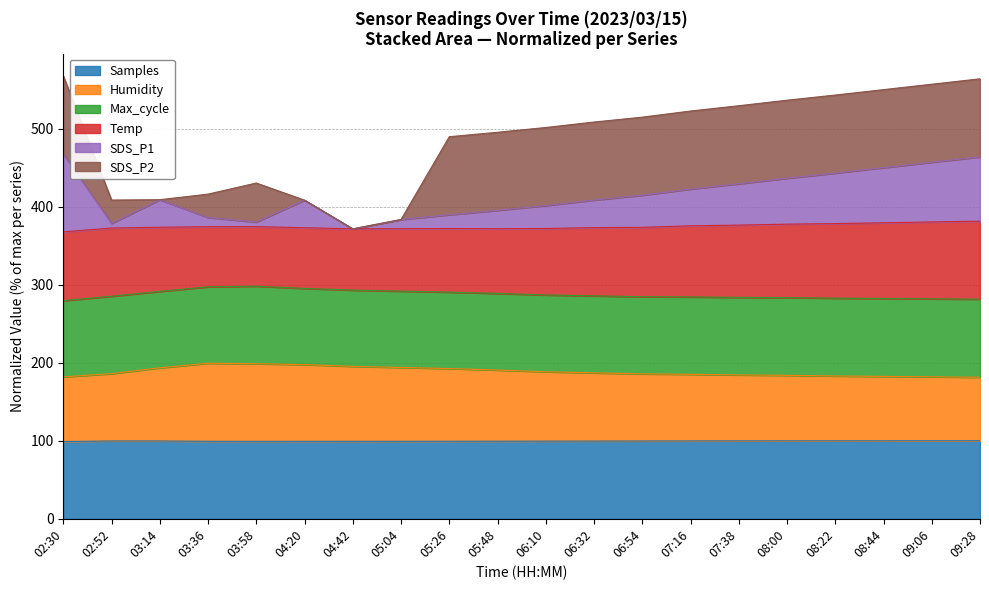

How many interior local peaks does the Samples series have?

1